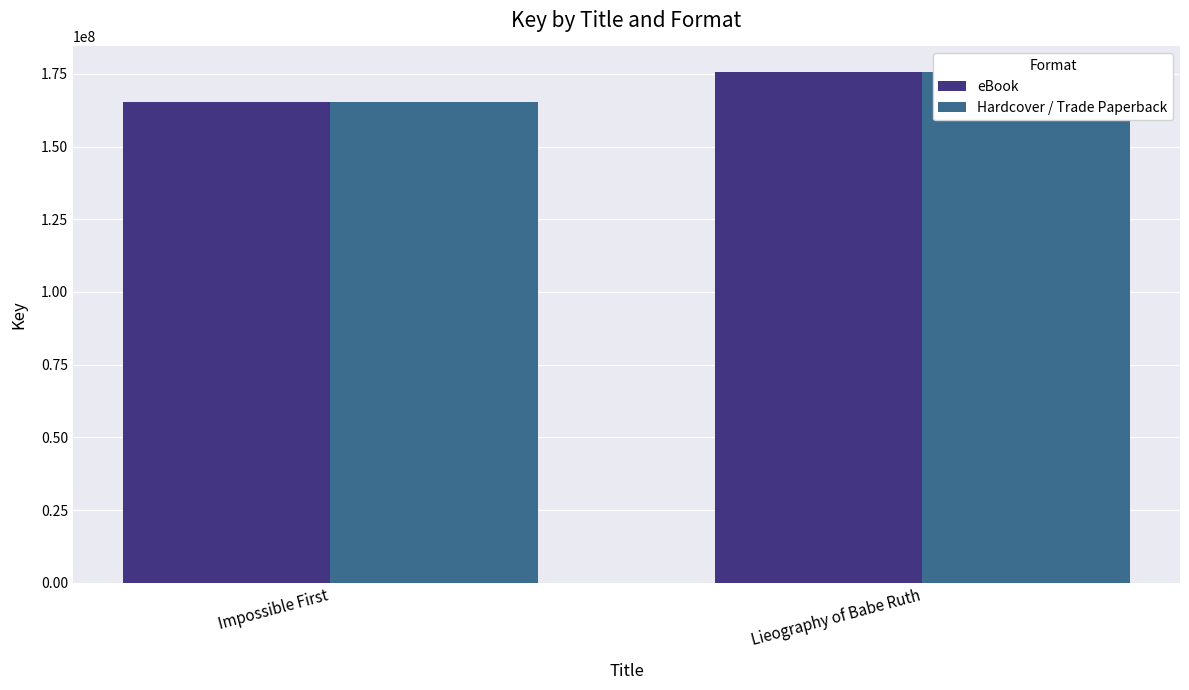

What is the maximum value shown in the chart?

175669048